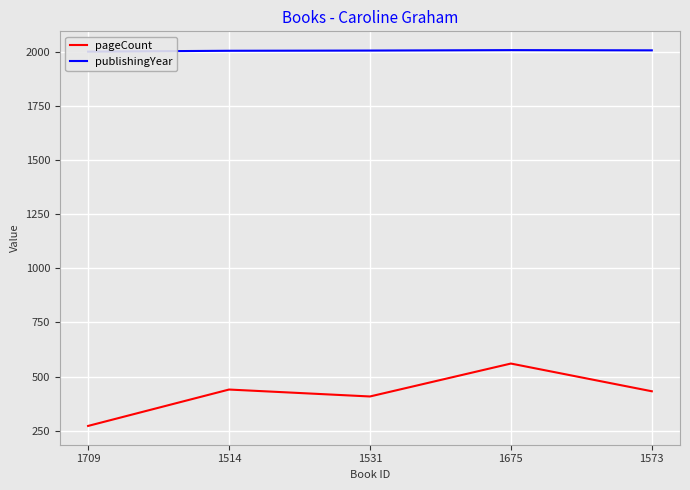

True or false: pageCount and publishingYear intersect in this chart.

False